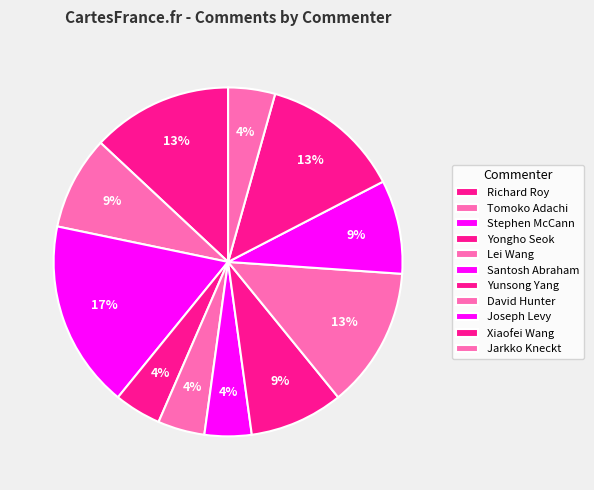

What is the change in value from David Hunter to Xiaofei Wang?

-1